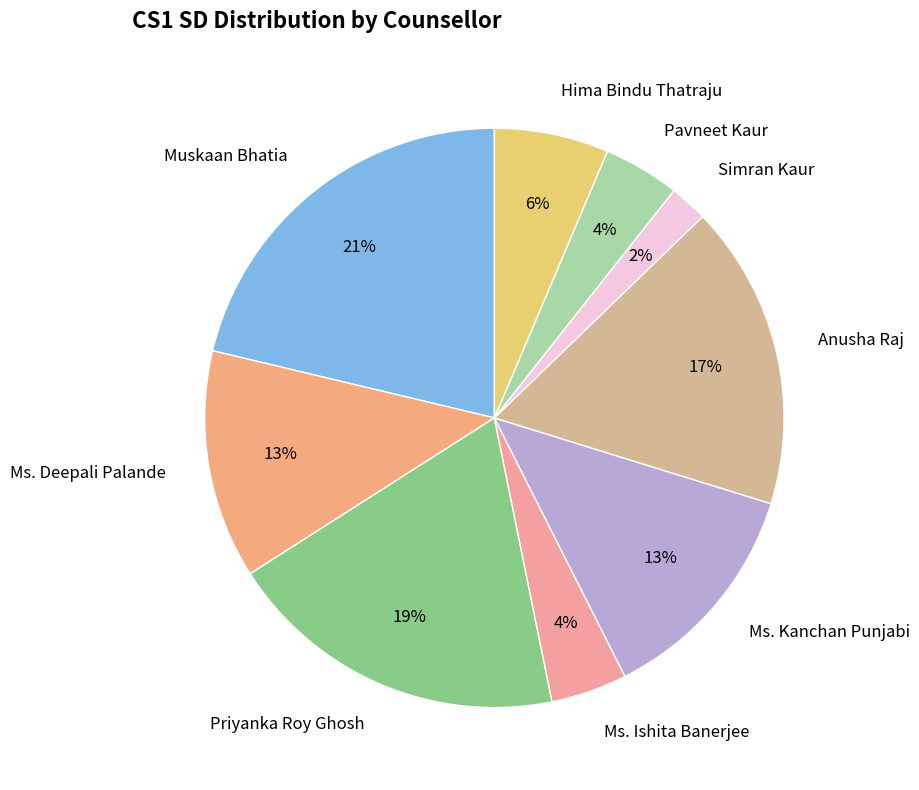

To the nearest percent, what portion does Muskaan Bhatia represent?

21%